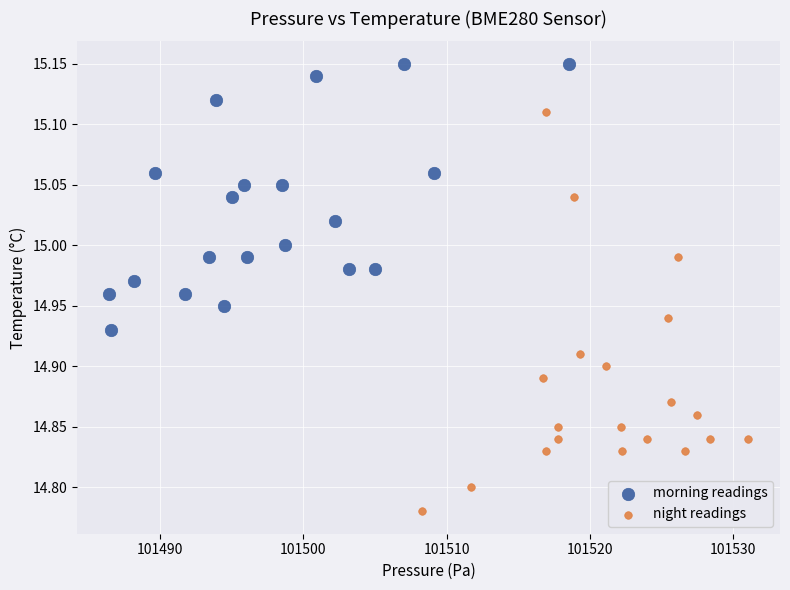

Which series has the widest spread of Y values?

night readings